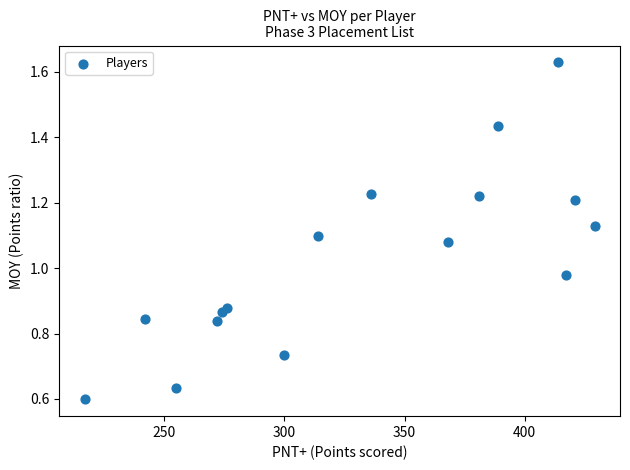

What is the range of X values (max minus min)?

212.0